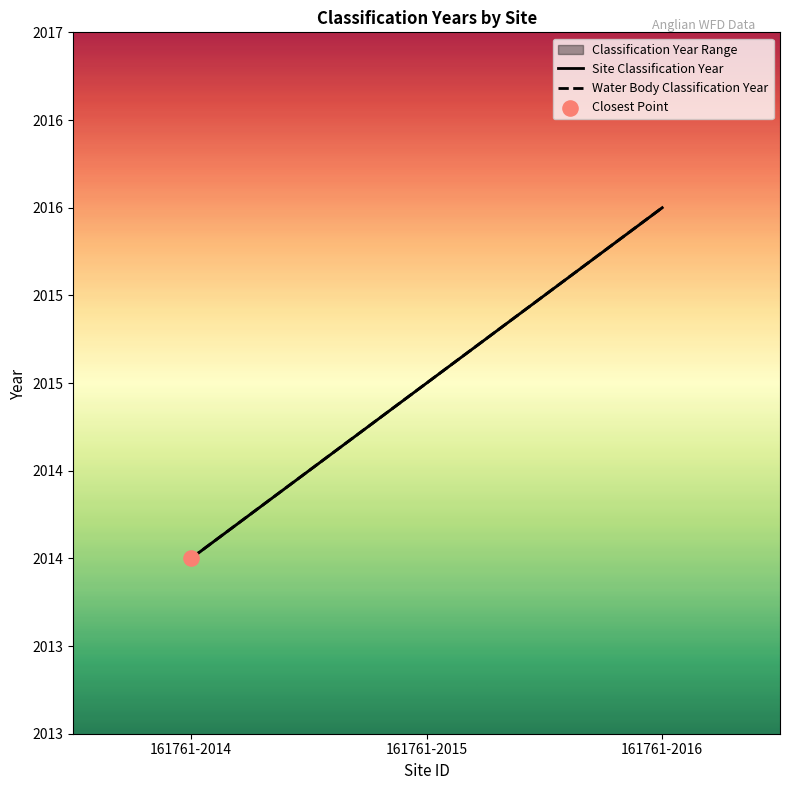

At how many categories does at least one series exceed 2015?

1